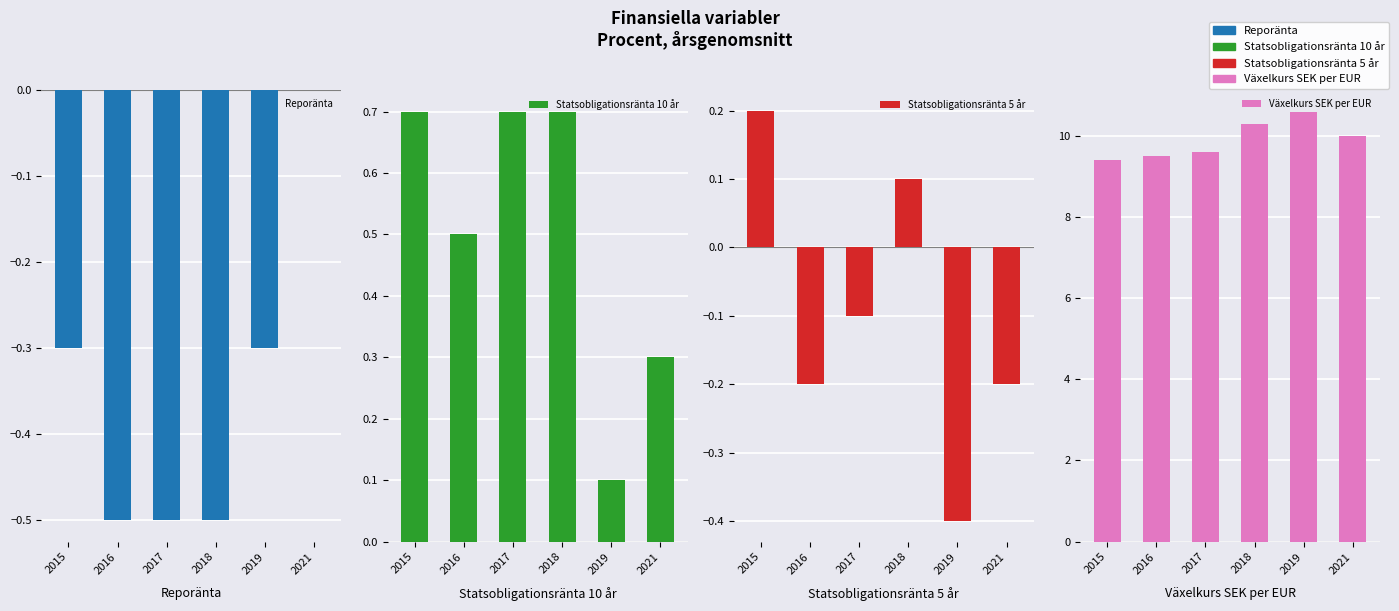

What is the average value of the Växelkurs SEK per EUR series?

9.9